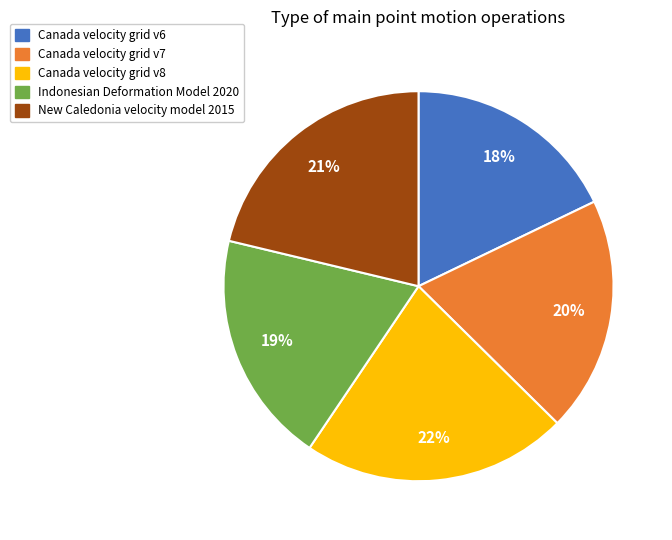

What is the ratio of the value at New Caledonia velocity model 2015 to the value at Canada velocity grid v6?

1.2